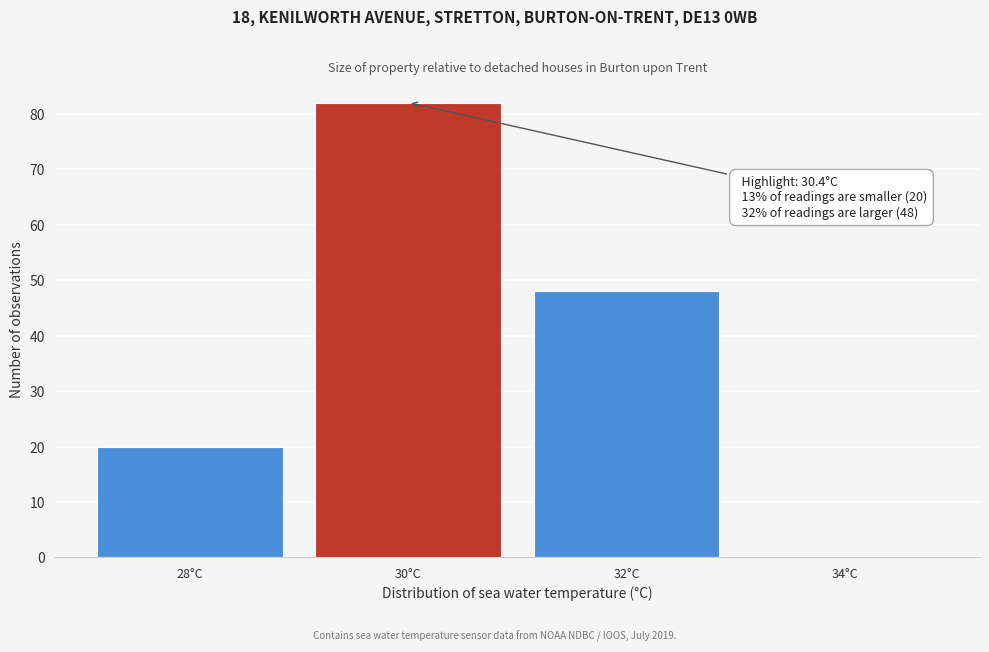

Reading right to left, extract all data points from this chart.

34°C=0	32°C=48	30°C=82	28°C=20